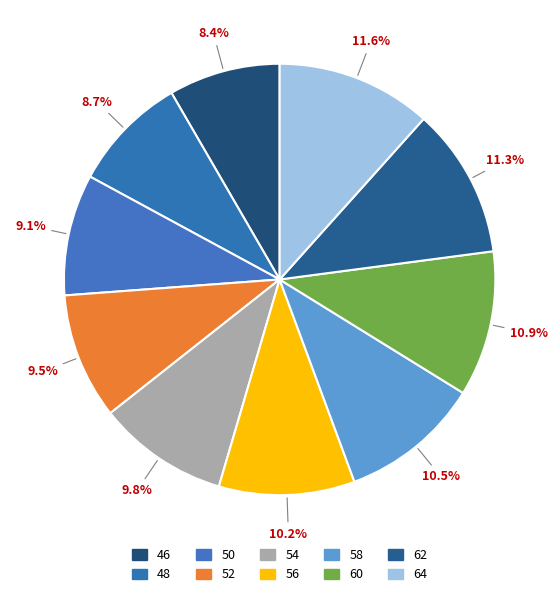

True or false: 54 accounts for 10% of the total.

True